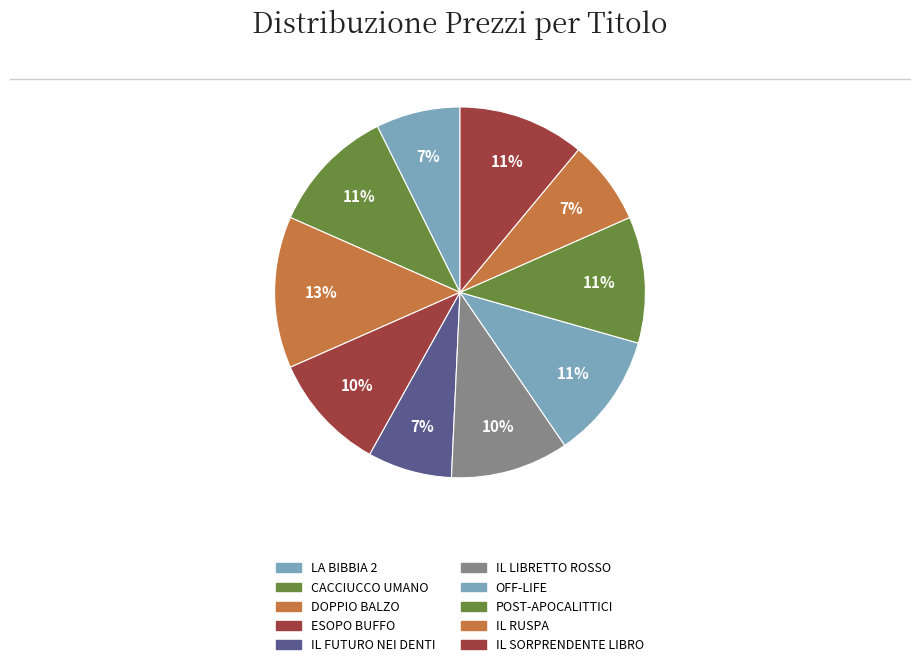

Does any single category account for the majority?

No